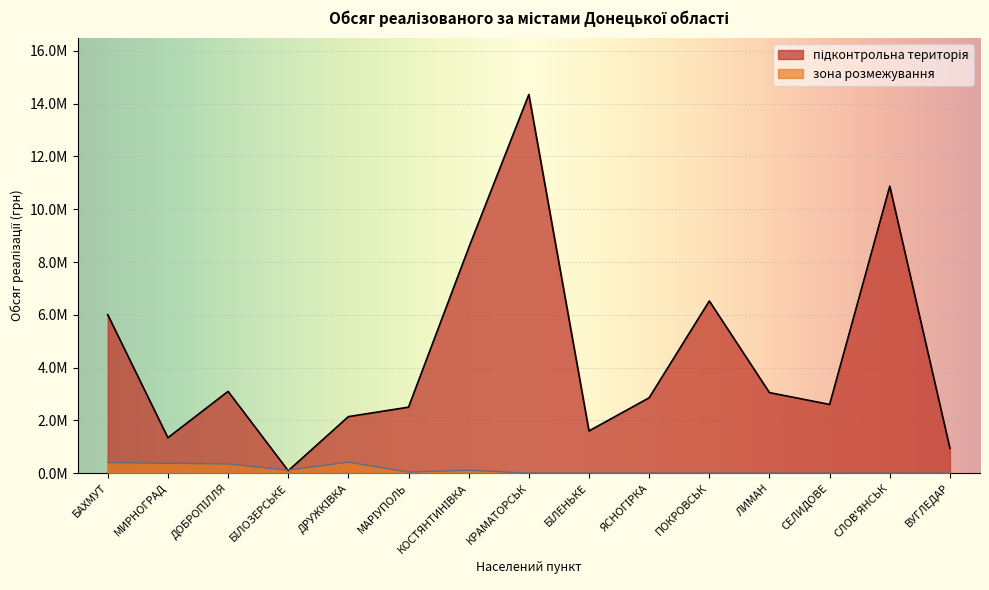

What position from the left is МАРІУПОЛЬ?

6